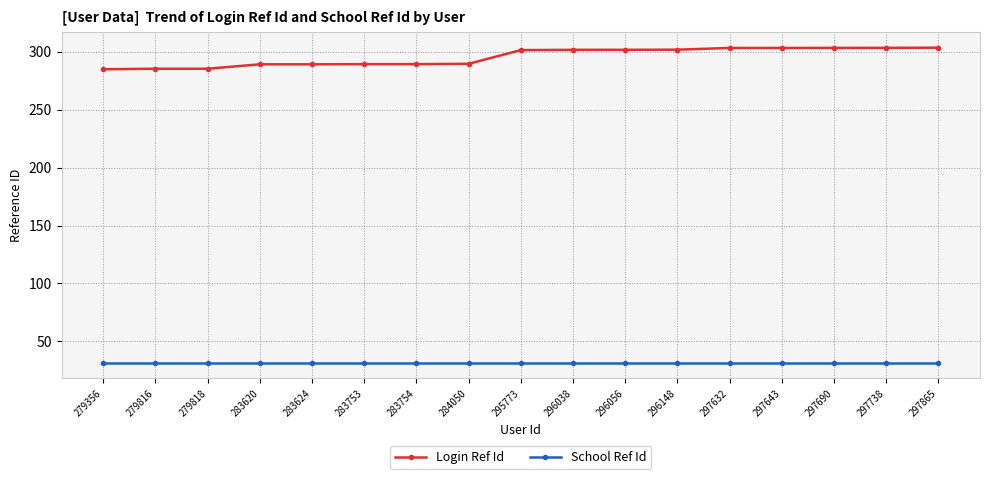

What is the value of the Login Ref Id point at the 4th from the left?

289.2